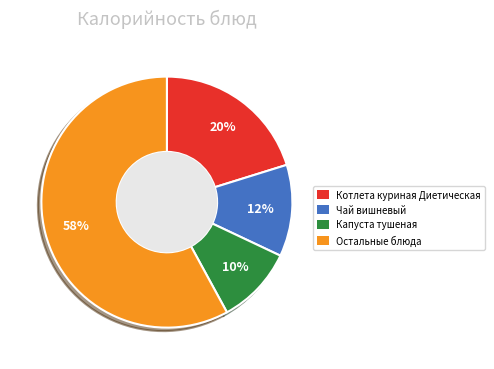

Is there any slice that represents more than half of the pie?

Yes